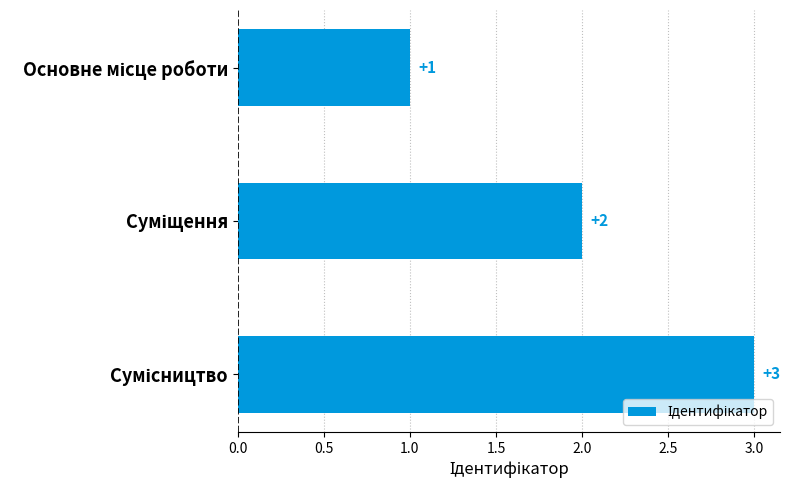

What is the sum of all values?

6